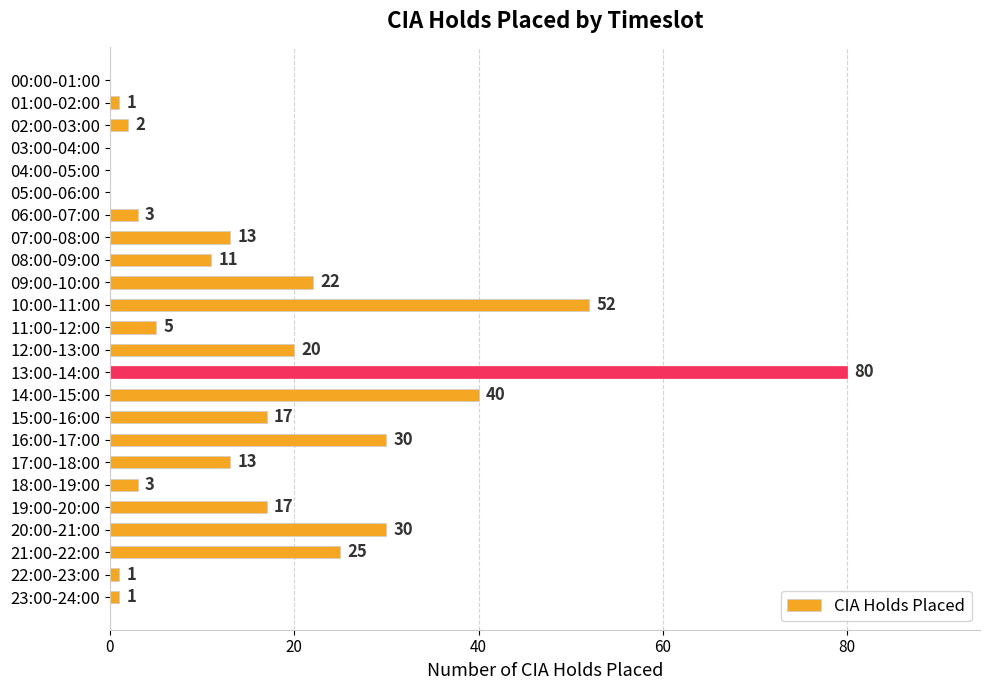

Reading bottom to top, list all the values displayed in this chart.

23:00-24:00=1	22:00-23:00=1	21:00-22:00=25	20:00-21:00=30	19:00-20:00=17	18:00-19:00=3	17:00-18:00=13	16:00-17:00=30	15:00-16:00=17	14:00-15:00=40	13:00-14:00=80	12:00-13:00=20	11:00-12:00=5	10:00-11:00=52	09:00-10:00=22	08:00-09:00=11	07:00-08:00=13	06:00-07:00=3	05:00-06:00=0	04:00-05:00=0	03:00-04:00=0	02:00-03:00=2	01:00-02:00=1	00:00-01:00=0